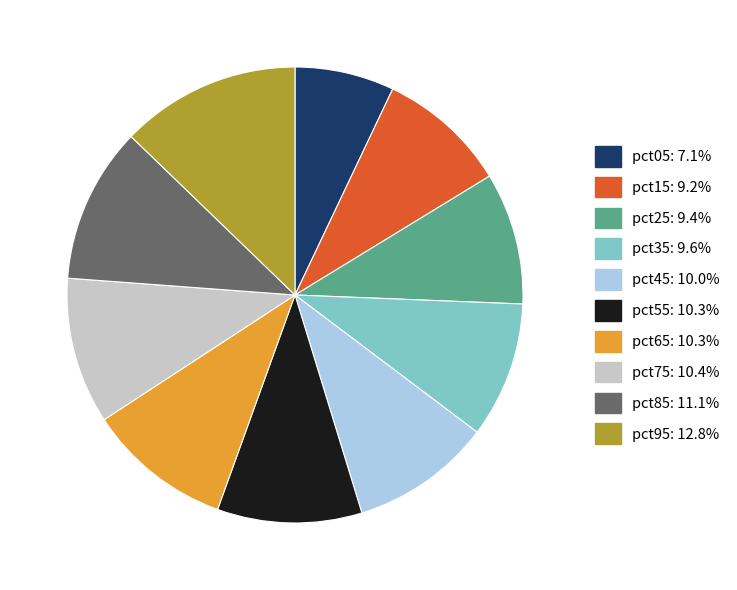

Count the number of slices in the pie.

10